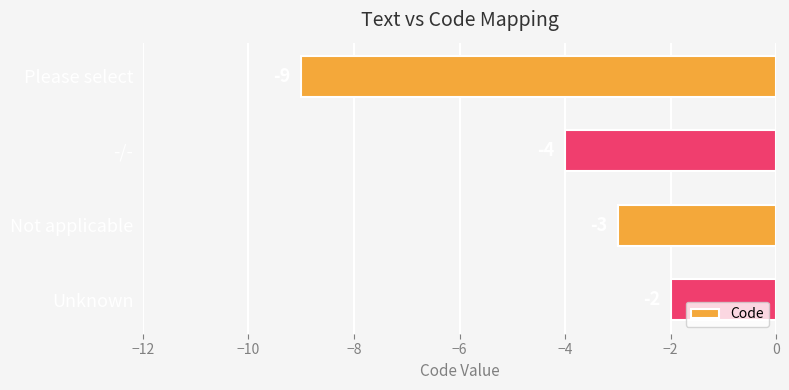

Count the number of values greater than -3.

1